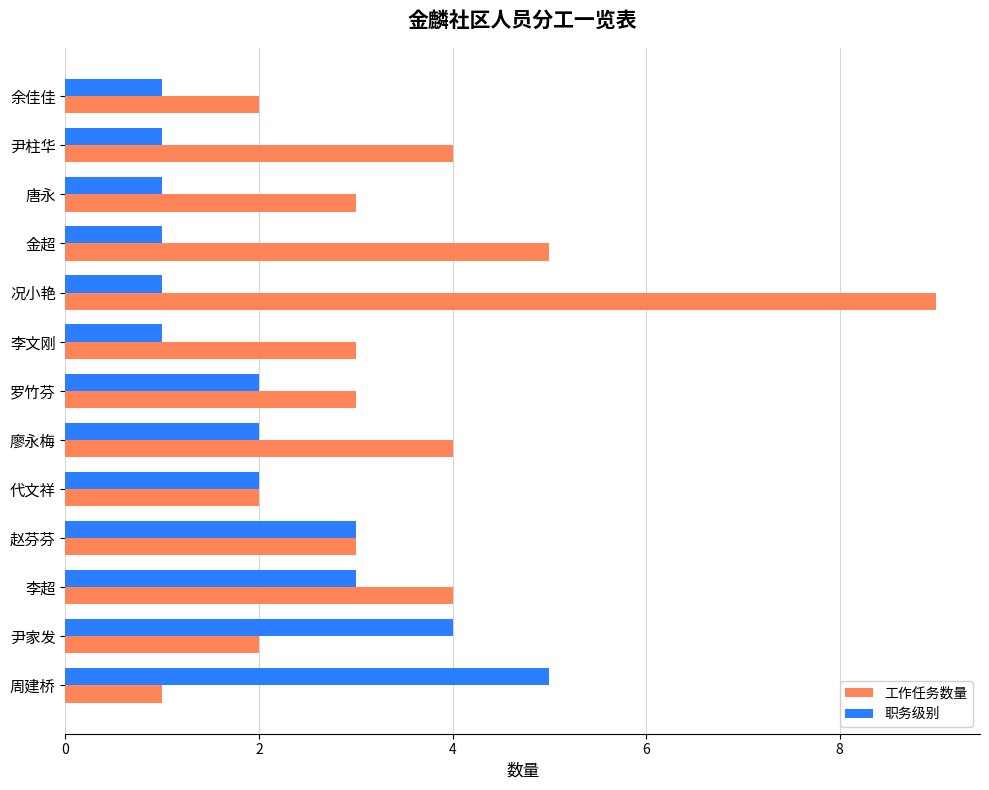

What are all the series names shown in the legend?

工作任务数量, 职务级别